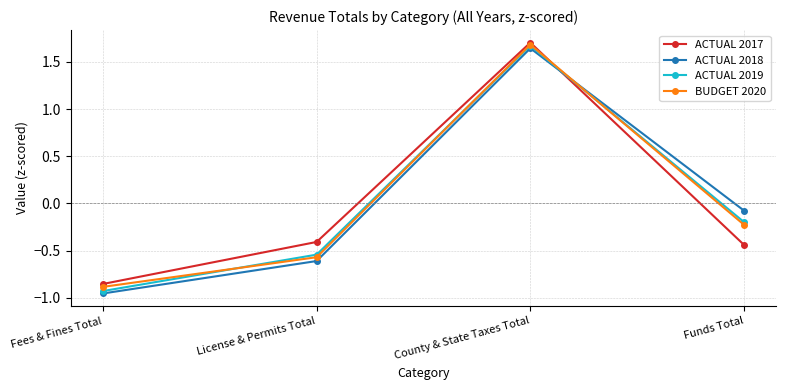

List the labels in order of ACTUAL 2017 value, smallest first.

Fees & Fines Total, Funds Total, License & Permits Total, County & State Taxes Total